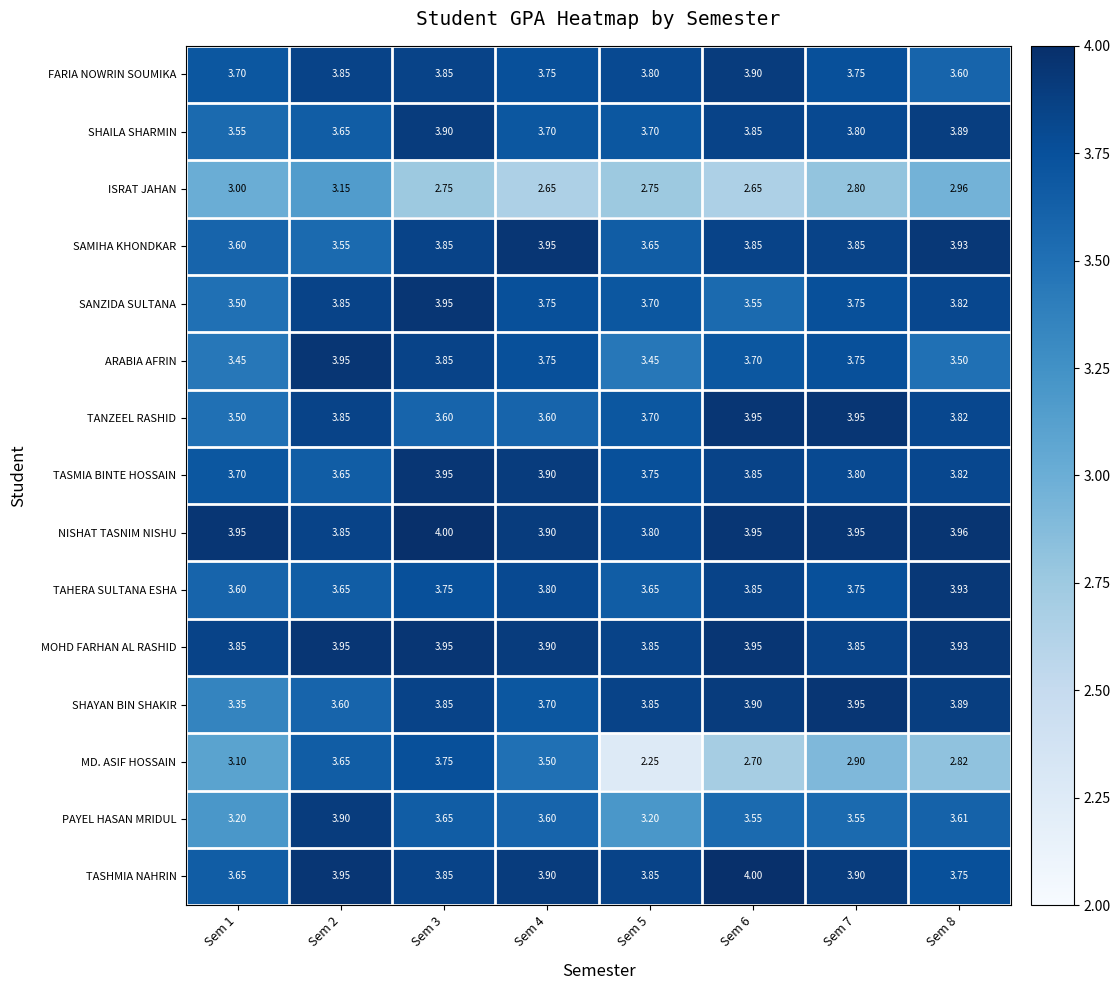

Which series has the largest total across all categories?

NISHAT TASNIM NISHU